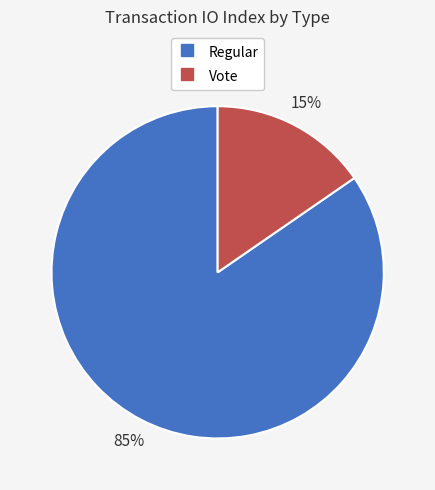

Which has a higher value, Vote or Regular?

Regular